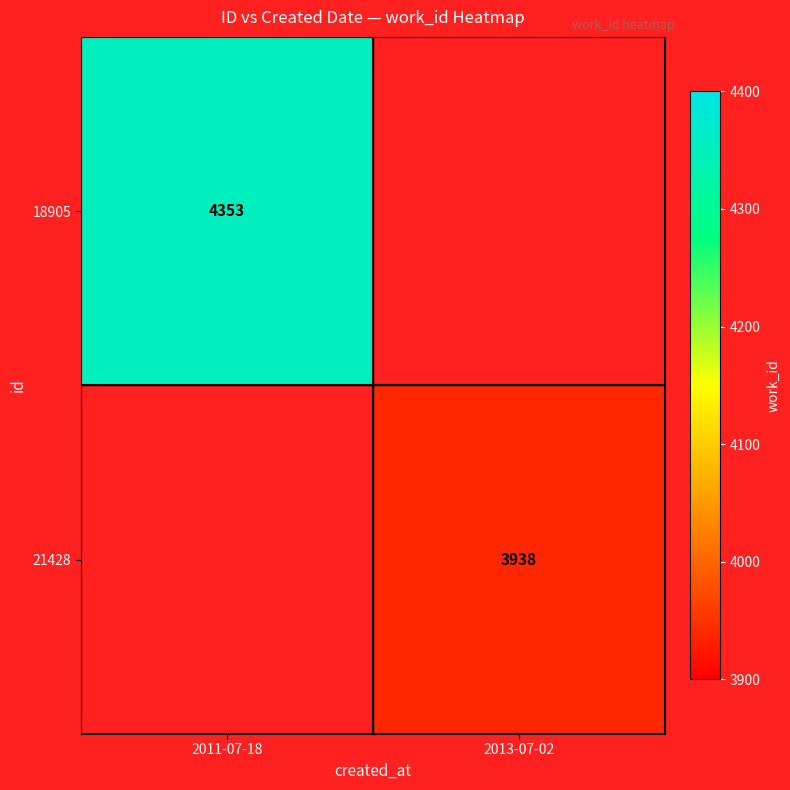

How many data points does each series have?

2